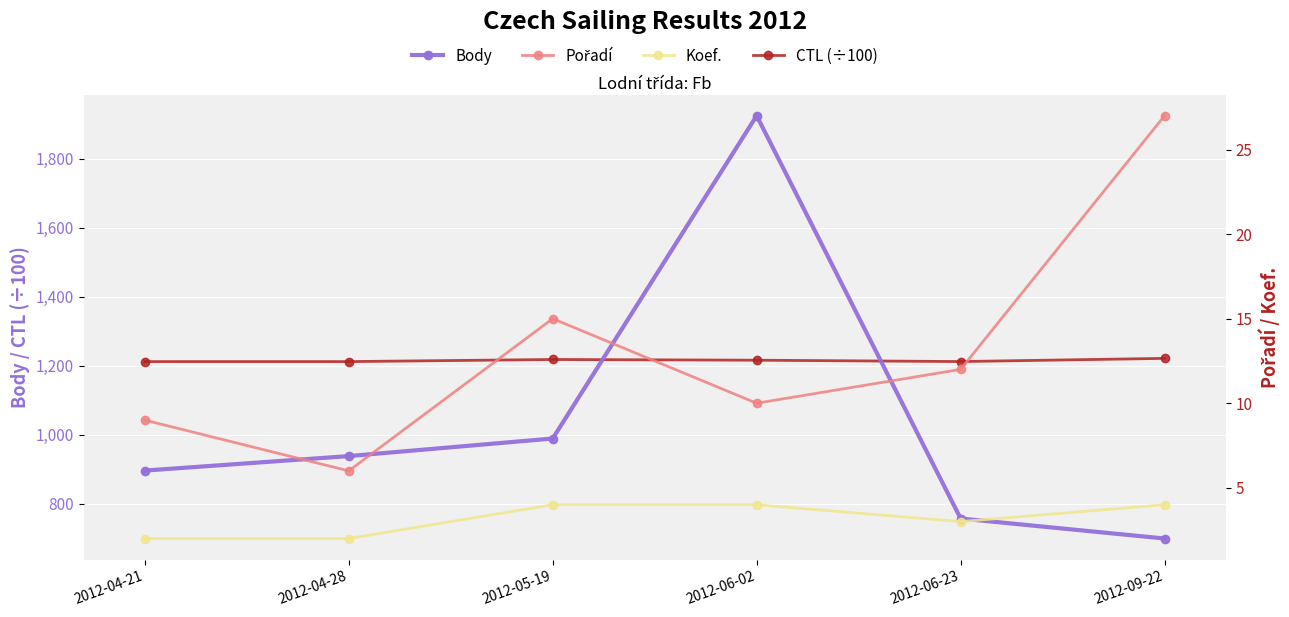

Which series changed the most between 2012-04-21 and 2012-06-02?

Body